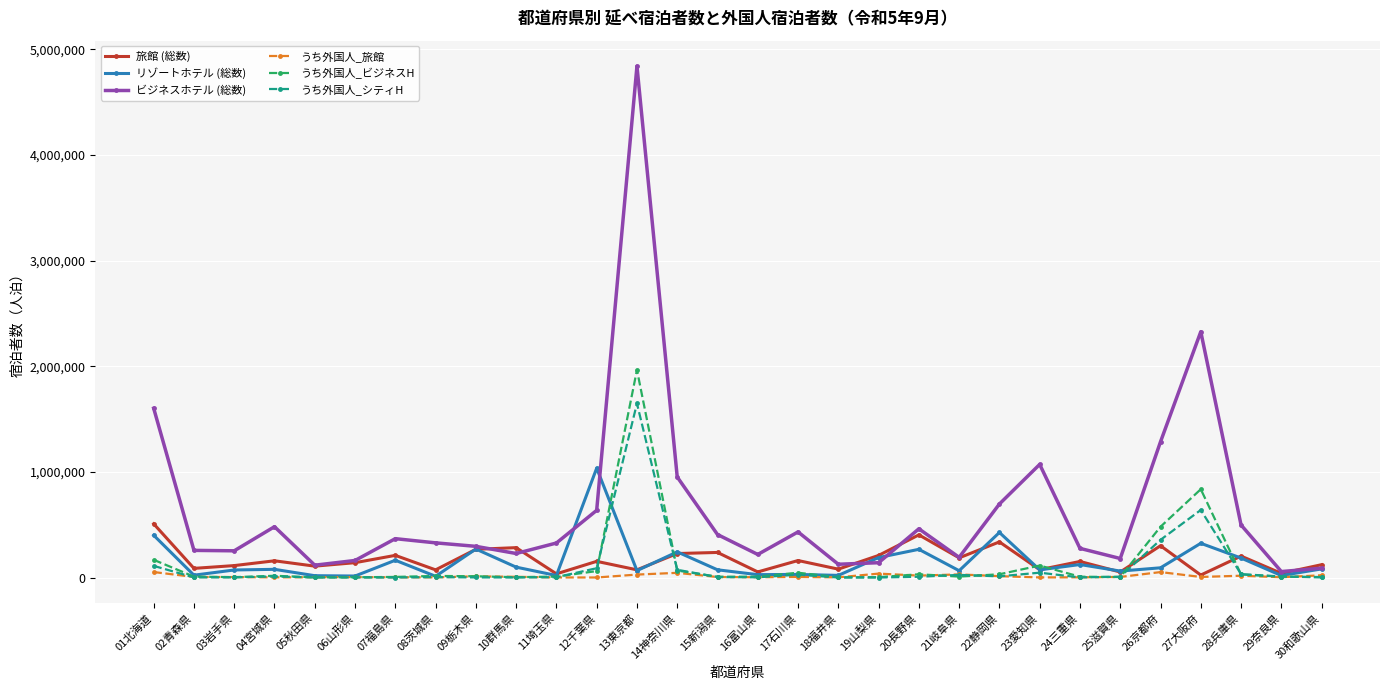

What is the difference between the maximum and minimum values in the うち外国人_シティH series?

1647200